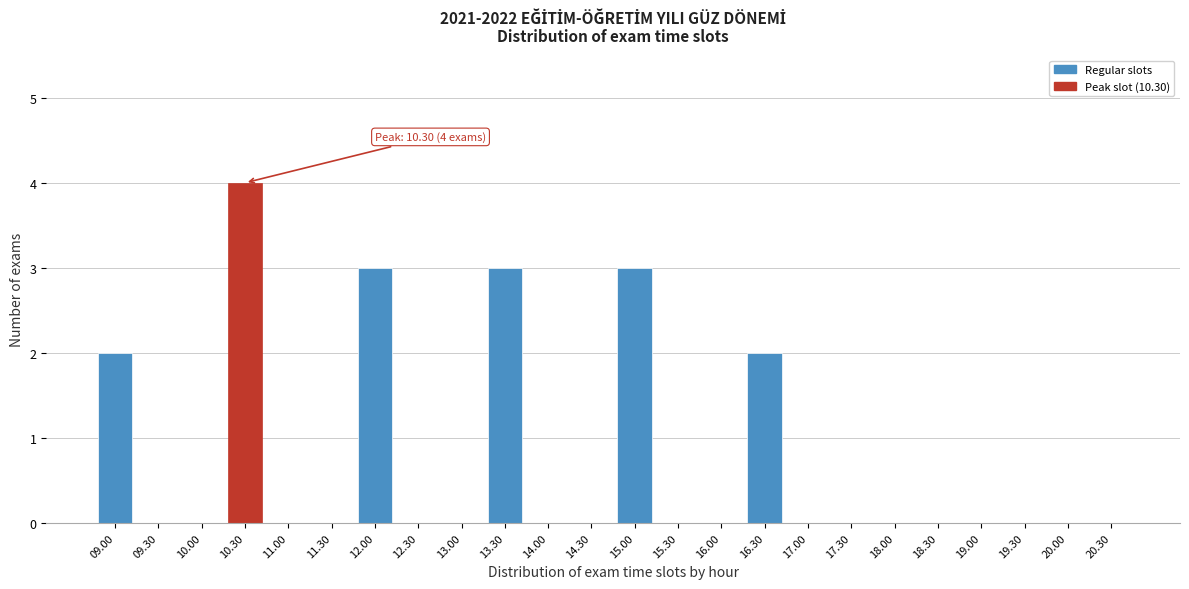

Reading right to left, extract all data points from this chart.

20.30=0	20.00=0	19.30=0	19.00=0	18.30=0	18.00=0	17.30=0	17.00=0	16.30=2	16.00=0	15.30=0	15.00=3	14.30=0	14.00=0	13.30=3	13.00=0	12.30=0	12.00=3	11.30=0	11.00=0	10.30=4	10.00=0	09.30=0	09.00=2